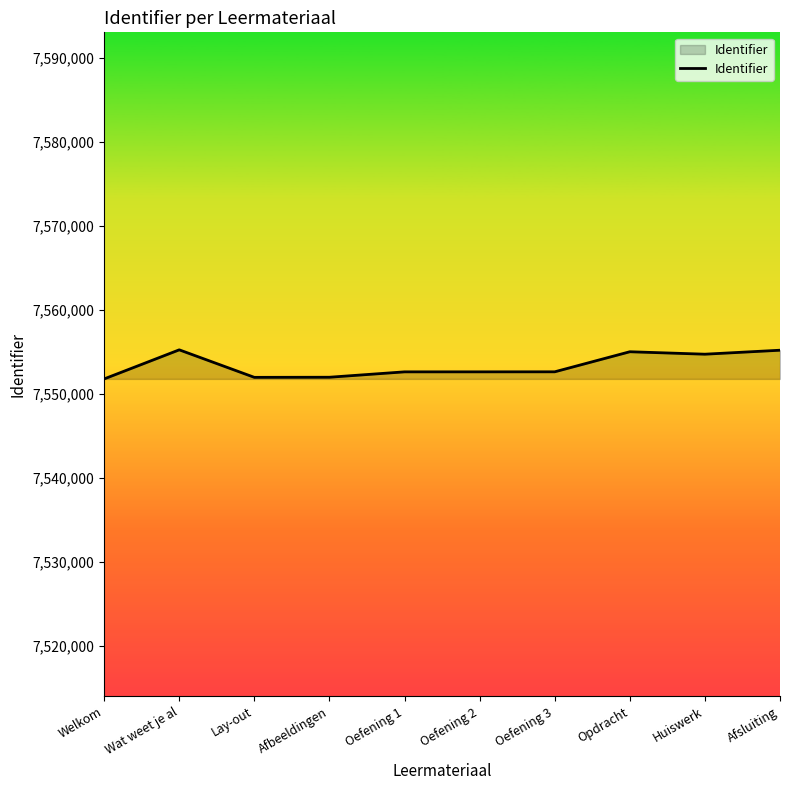

What is the minimum value shown in the chart?

7551775